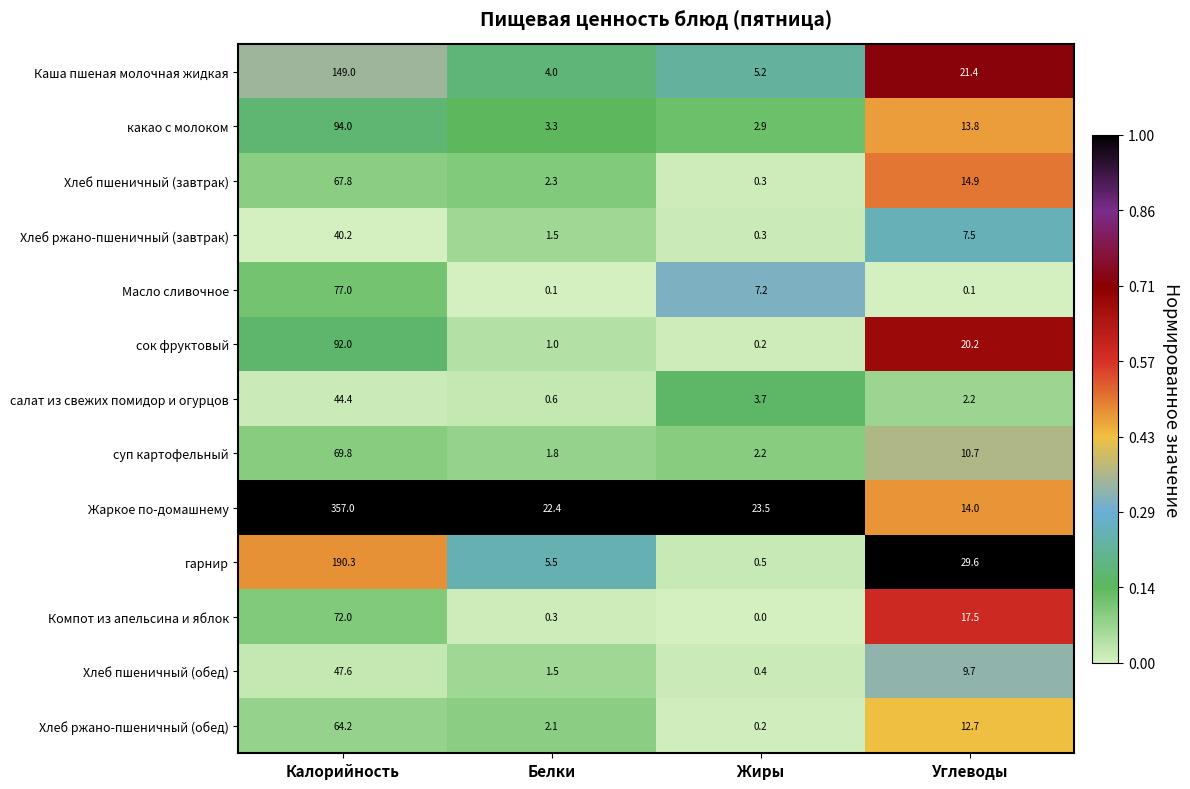

Which category has the highest value across all series?

Калорийность